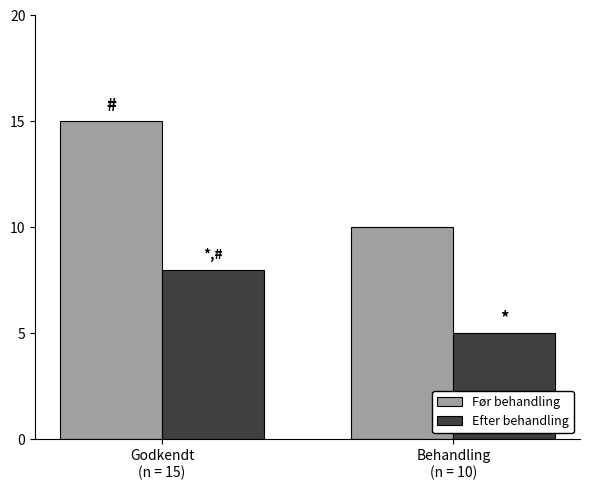

Read the Efter behandling value at Behandling
(n = 10).

5